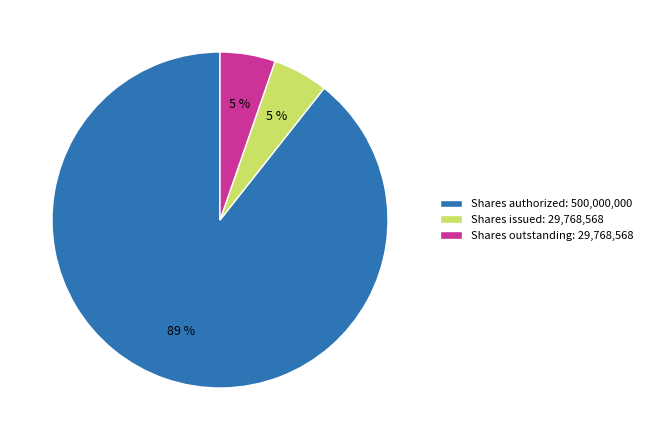

To the nearest percent, what is the average slice percentage?

33%